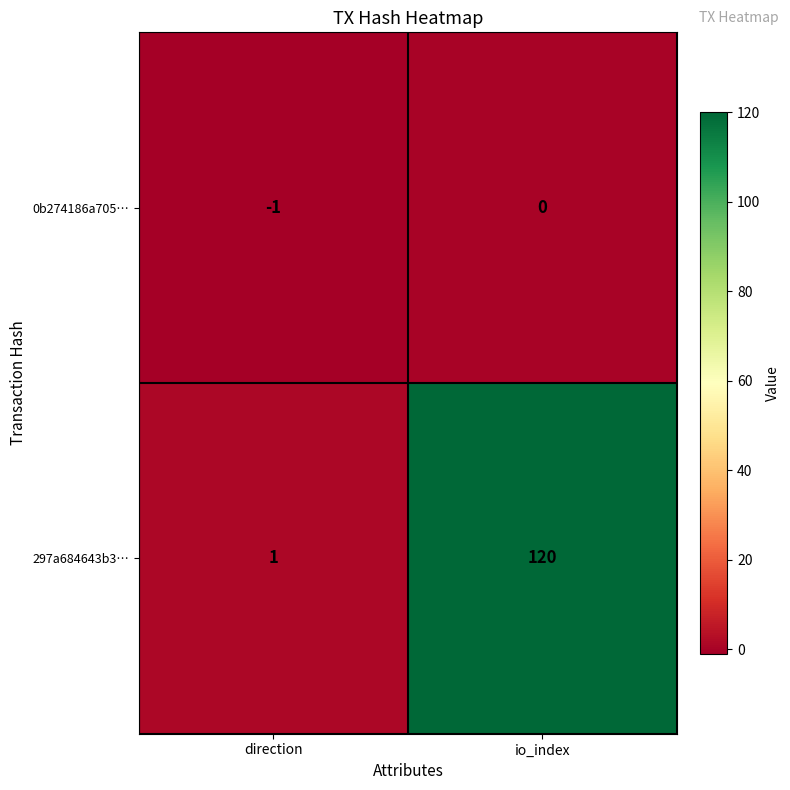

At which category is the sum across all series the highest?

io_index